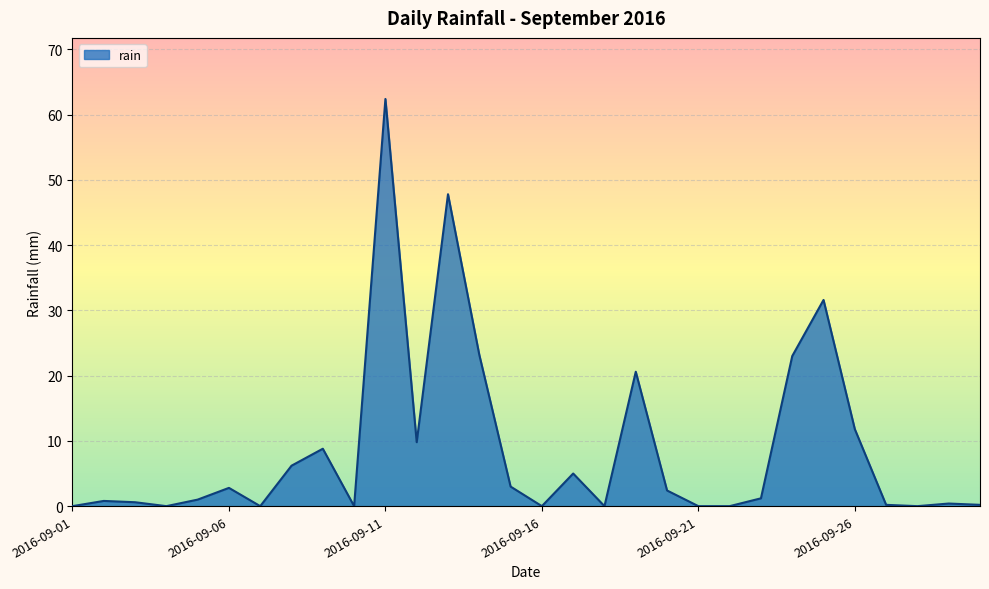

What is the difference between the maximum and minimum values?

62.4